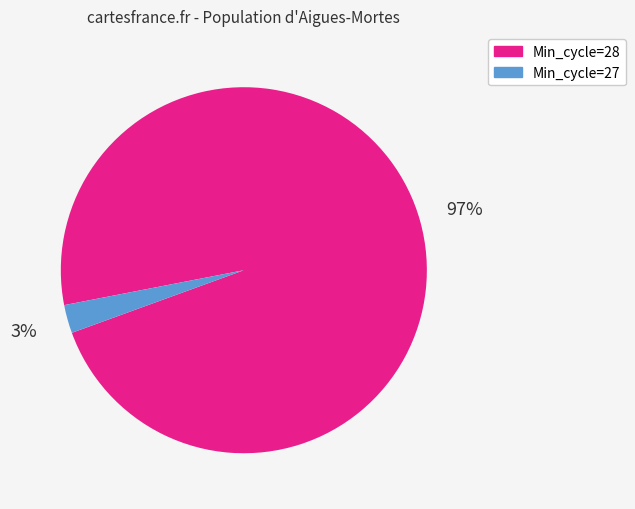

To the nearest percent, what is the average slice percentage?

50%